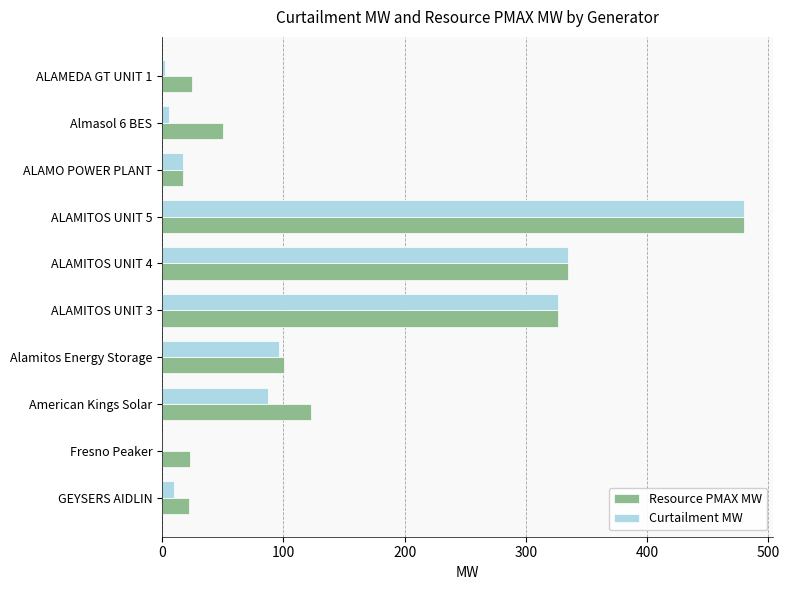

What is the total value across all series at ALAMITOS UNIT 4?

668.9